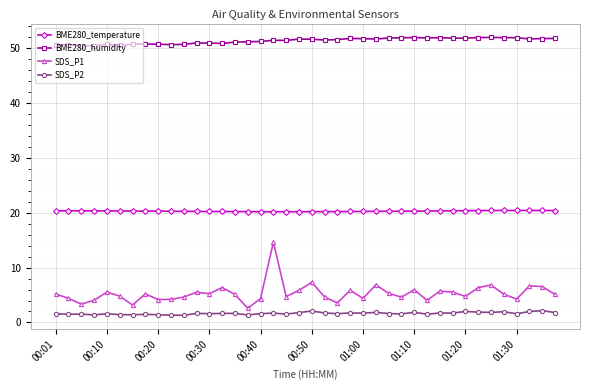

What are all the series names shown in the legend?

BME280_temperature, BME280_humidity, SDS_P1, SDS_P2